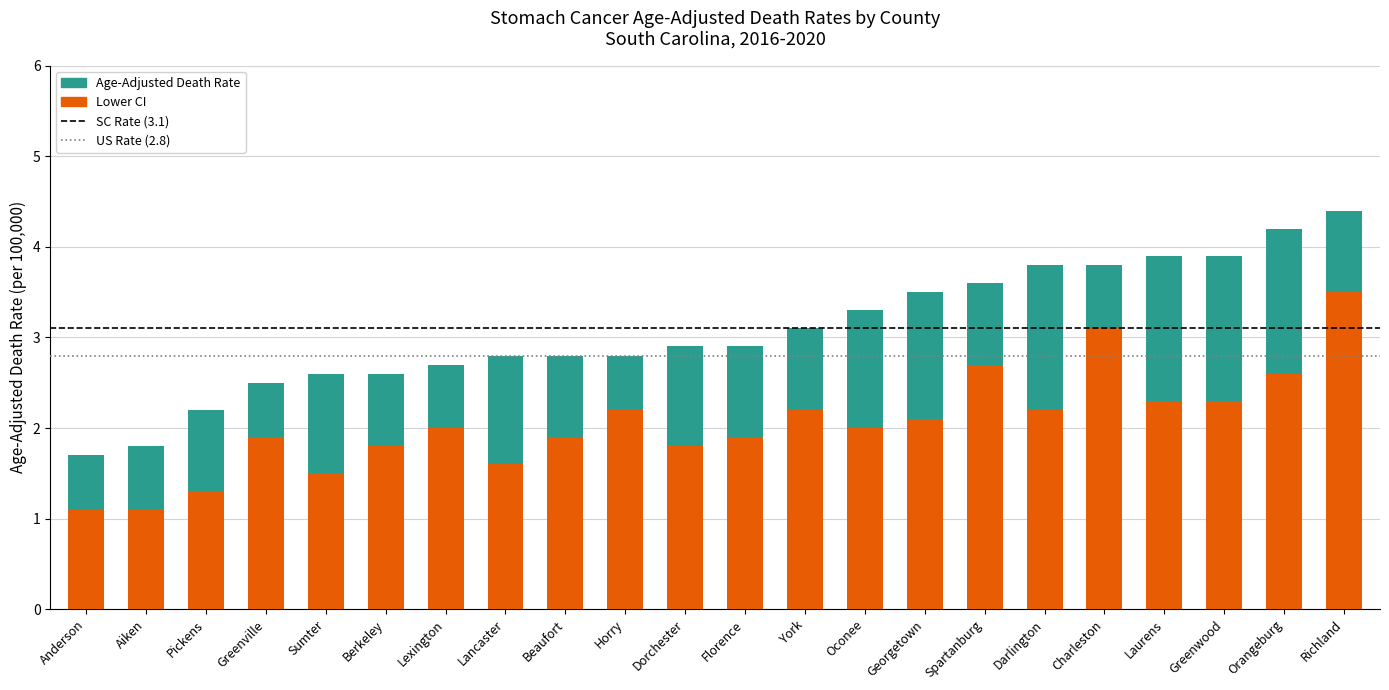

What is the total value across all series at Orangeburg?

4.2